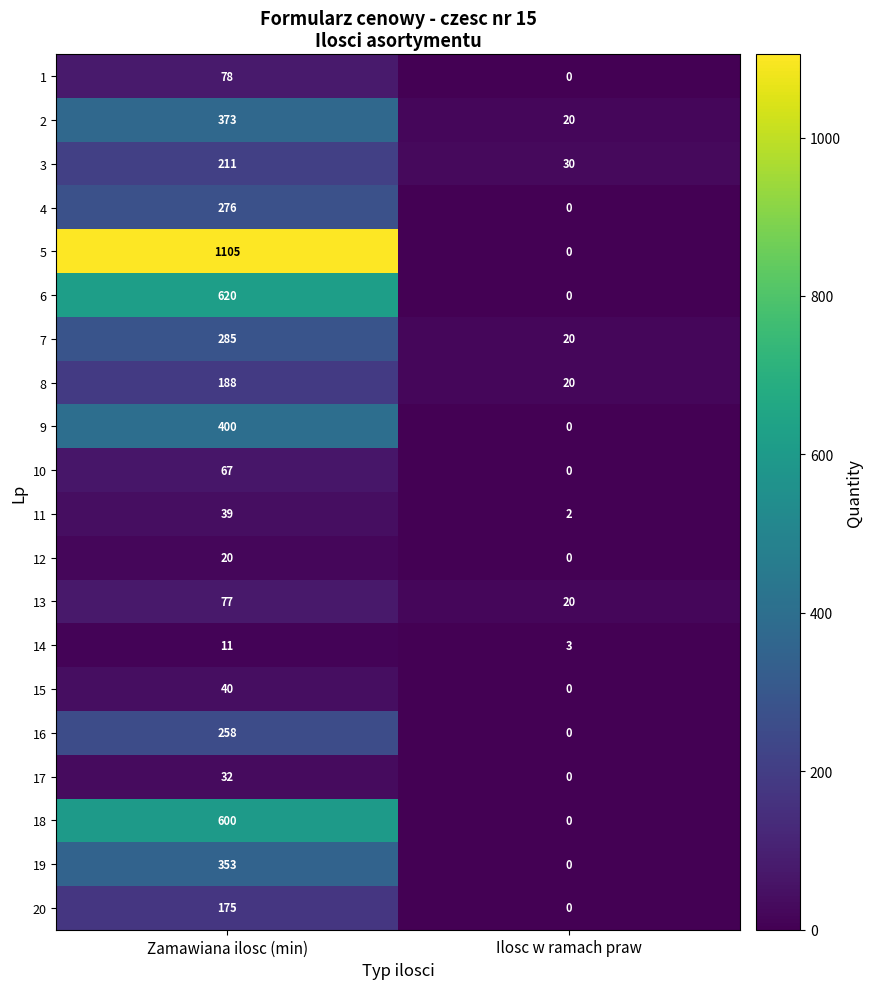

At how many categories does at least one series exceed 497?

1